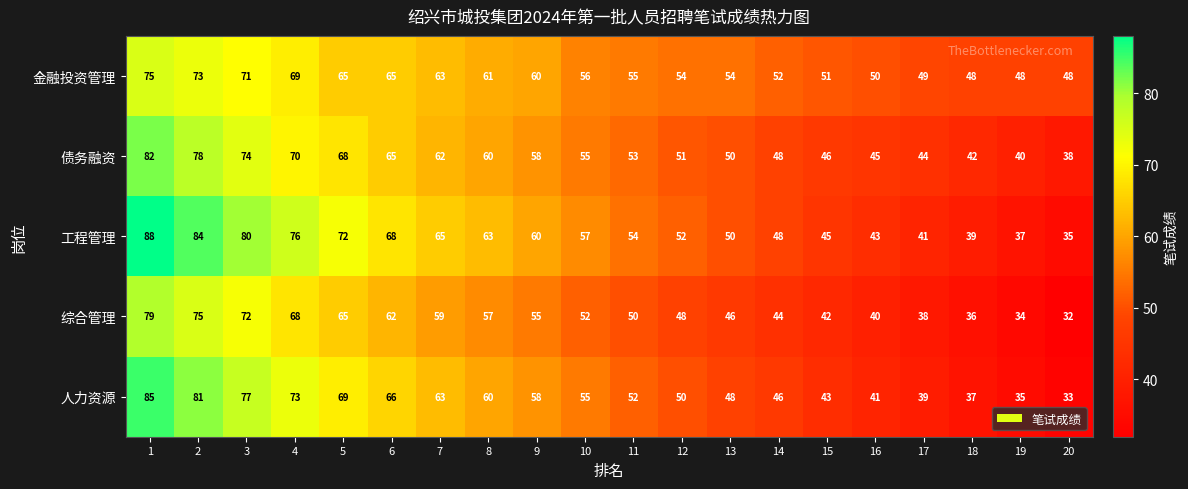

Is it true that 人力资源 equals 36 at 1?

False